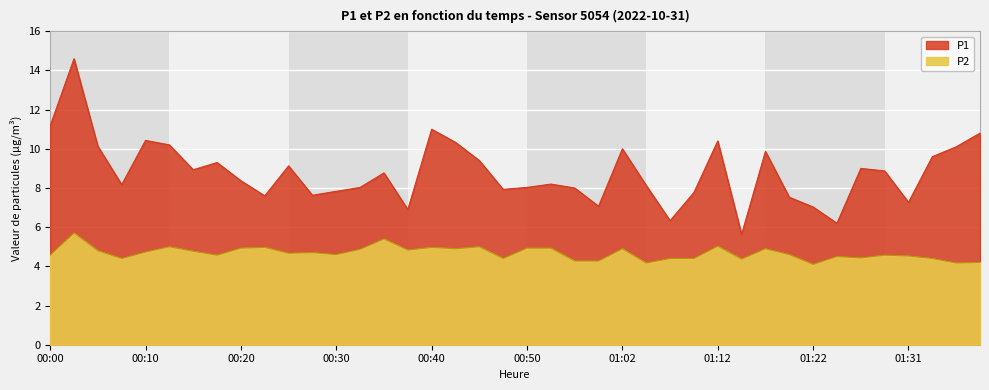

Which has a higher value, 00:22 or 01:04?

01:04